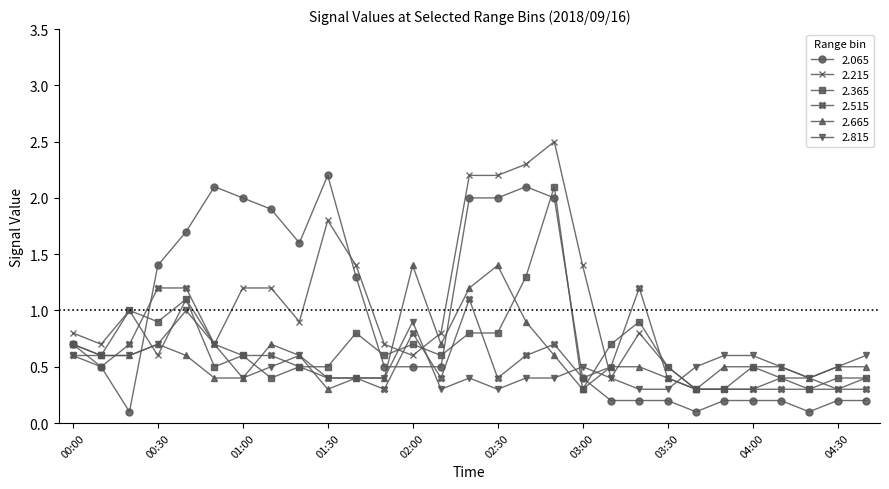

True or false: 2.815 has more than 2 points higher than both neighbors.

True